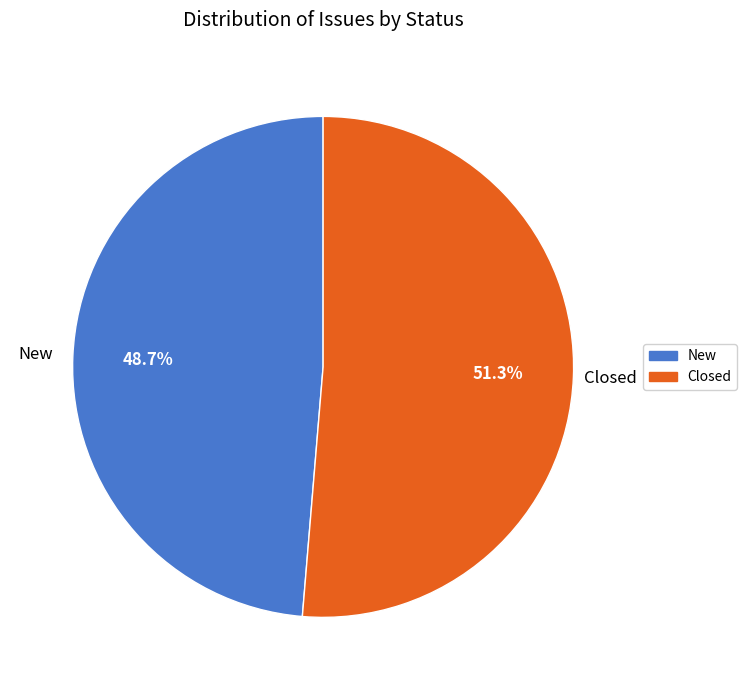

Count the number of slices in the pie.

2